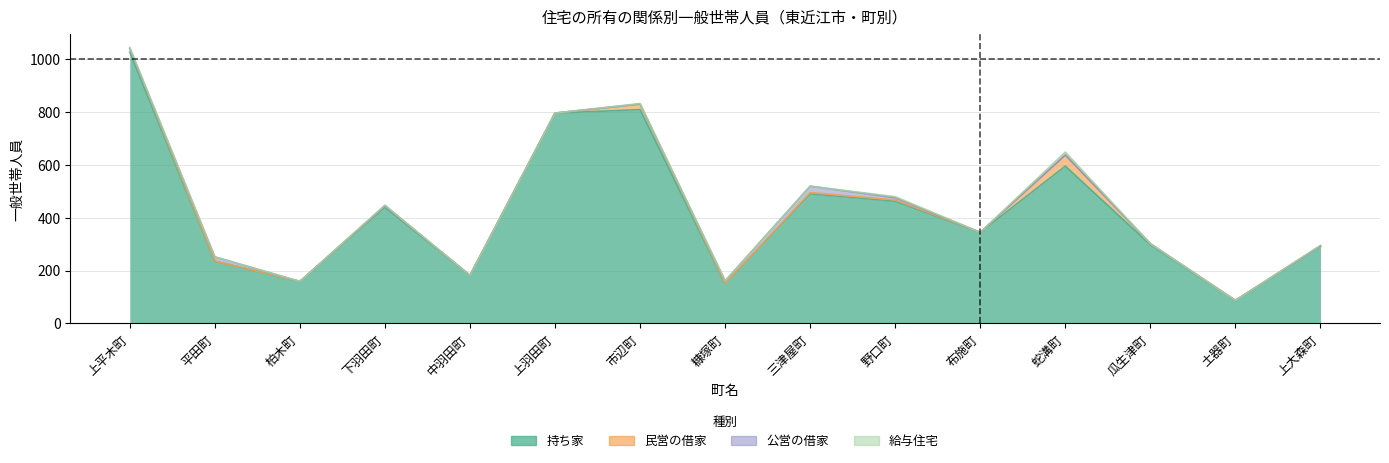

Does the chart display data point markers on the line(s)?

No